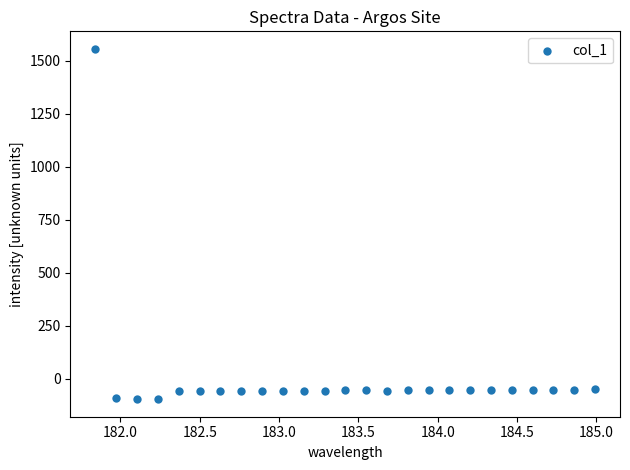

What is the range of X values (max minus min)?

3.1